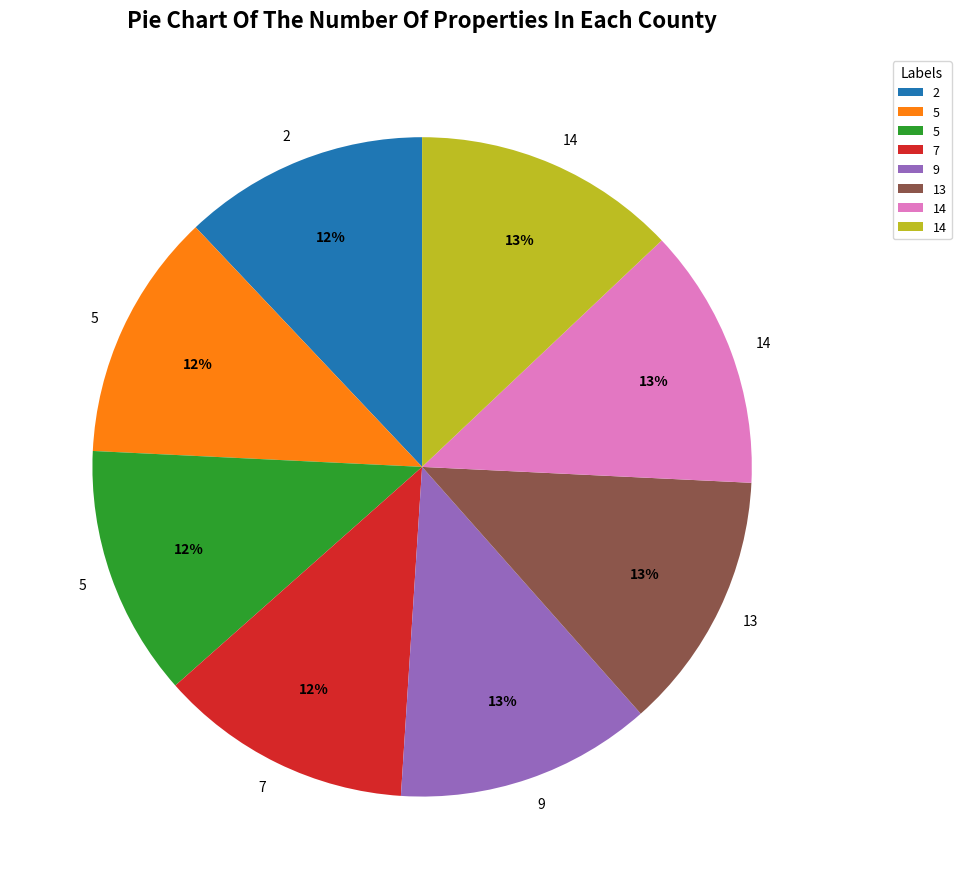

Does any single category account for the majority?

No